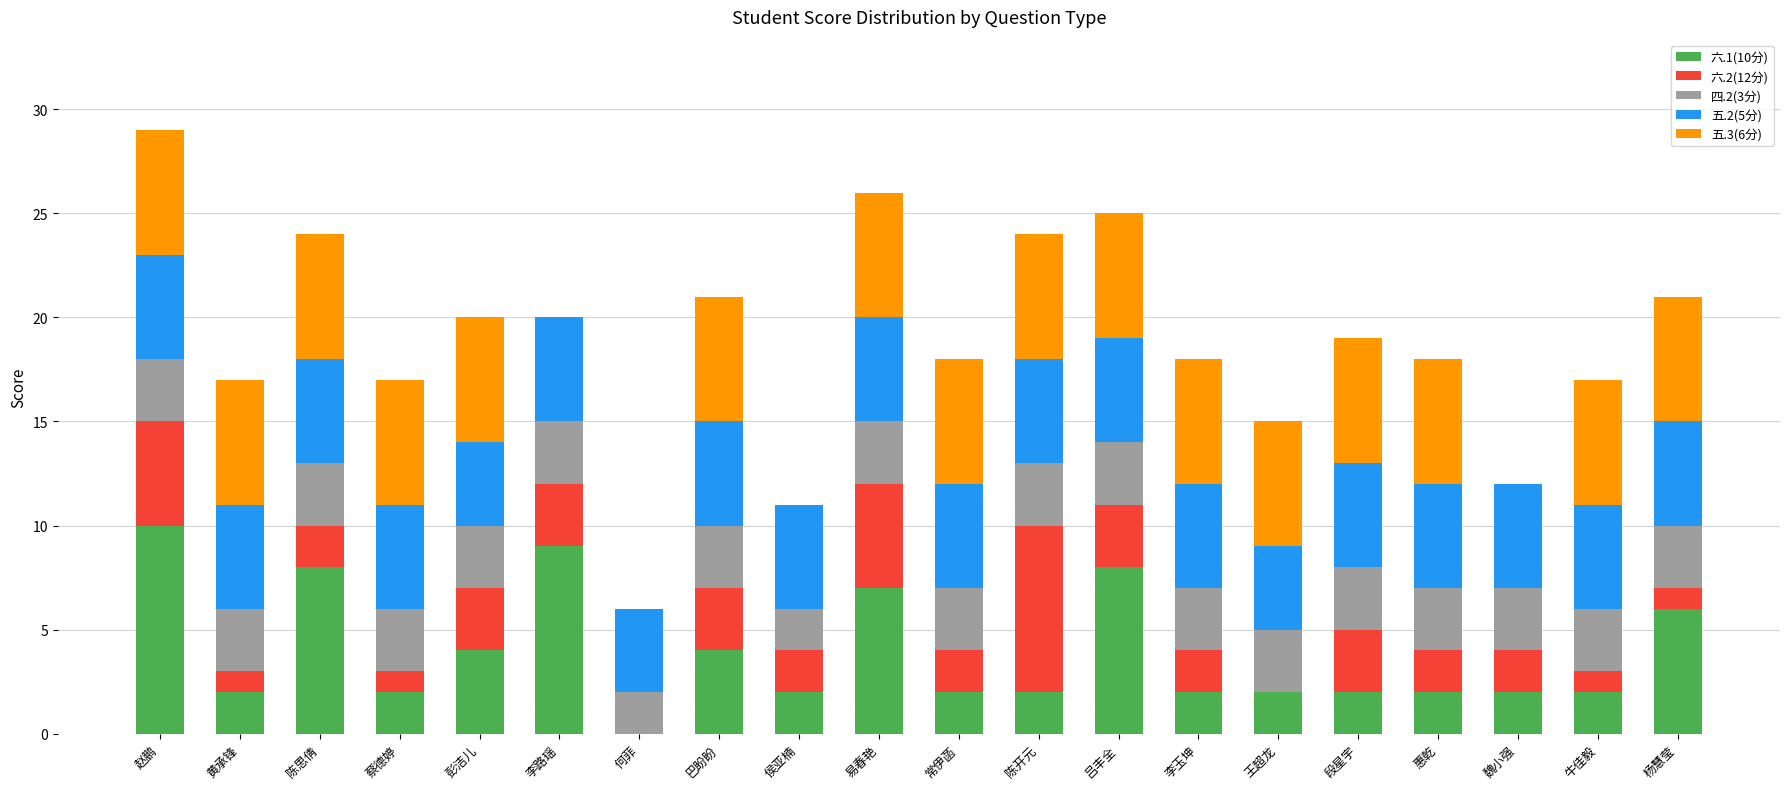

Are the bars horizontal?

No